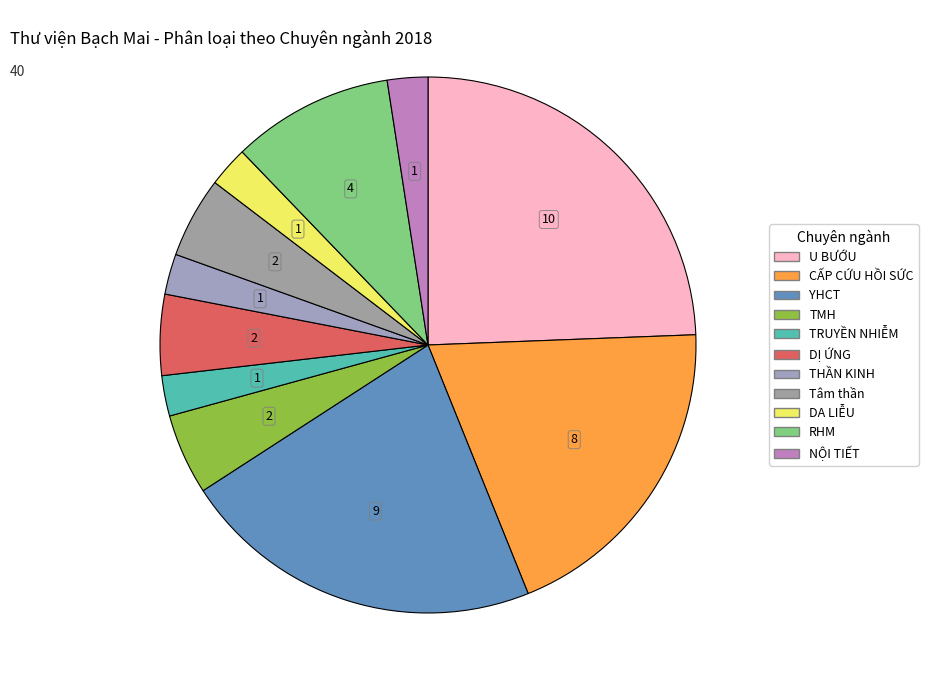

Does any single category account for the majority?

No